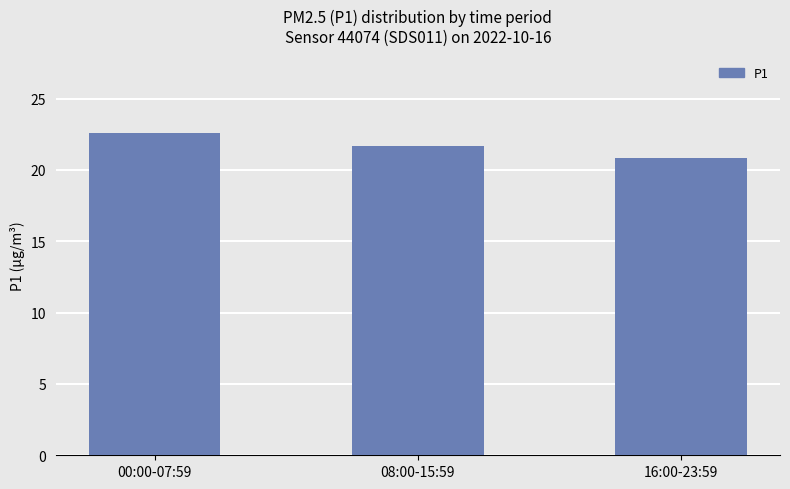

What is the smallest value displayed?

20.8